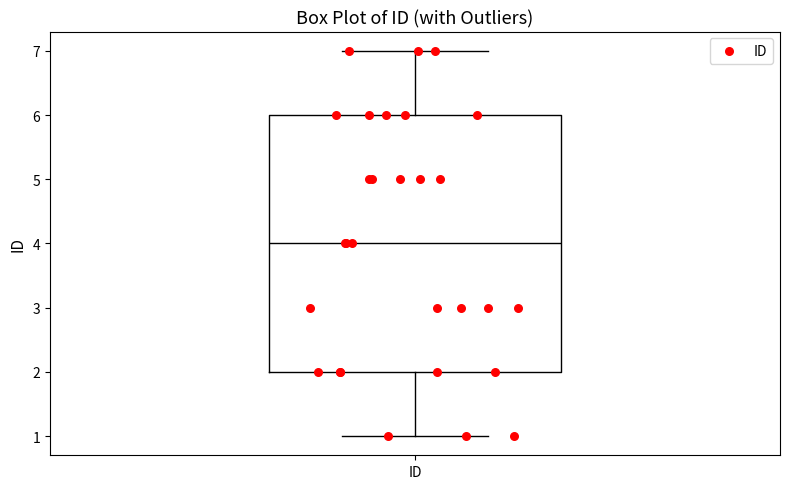

Transcribe this box plot: give where the median line is, the range the box spans, and where the two whiskers end, as read against the y-axis. The values are not printed on the chart, so give them approximately, as read against the axis.

median 4, box 2 to 6, whiskers 1 to 7